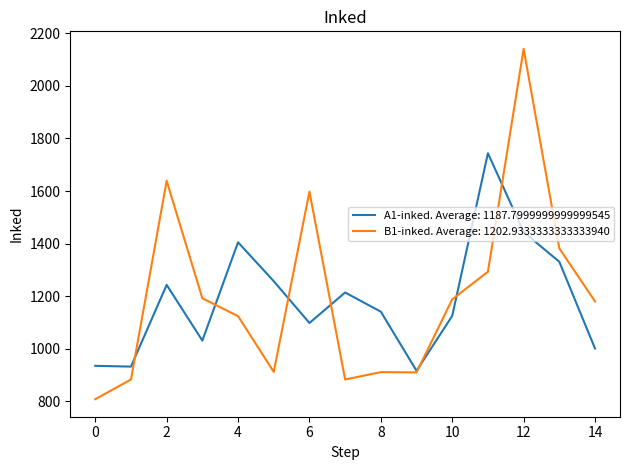

Rank the series by their maximum value, from lowest to highest.

A1-inked. Average: 1187.7999999999999545, B1-inked. Average: 1202.9333333333333940